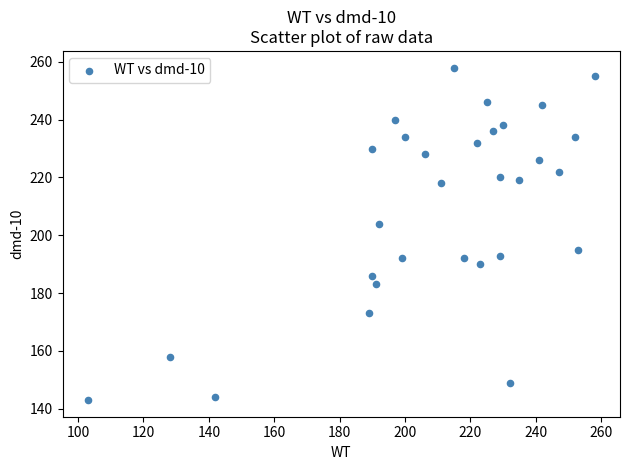

What is the range of X values (max minus min)?

155